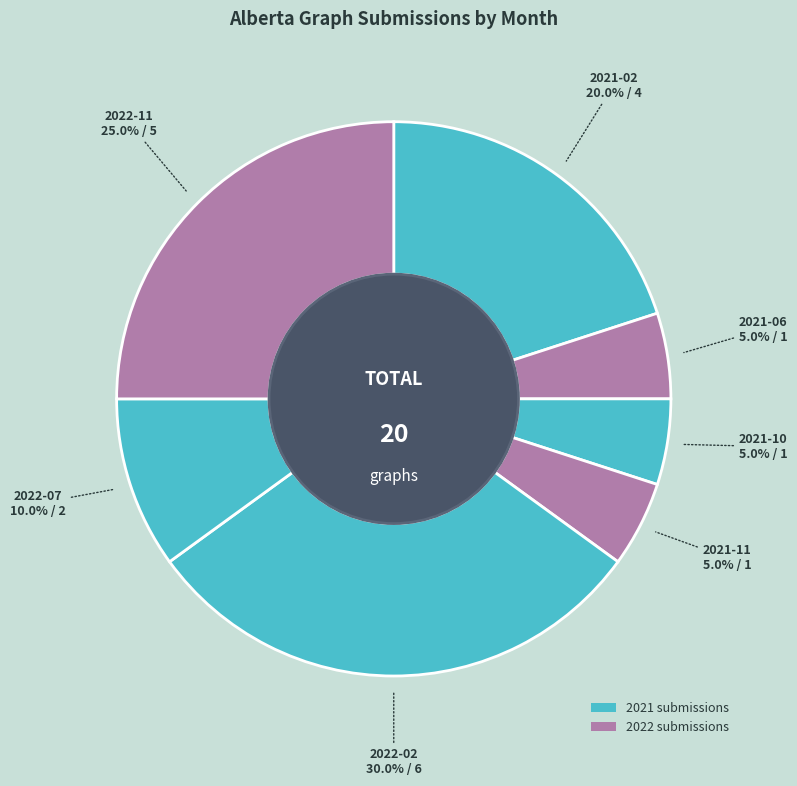

Count the number of slices in the pie.

7